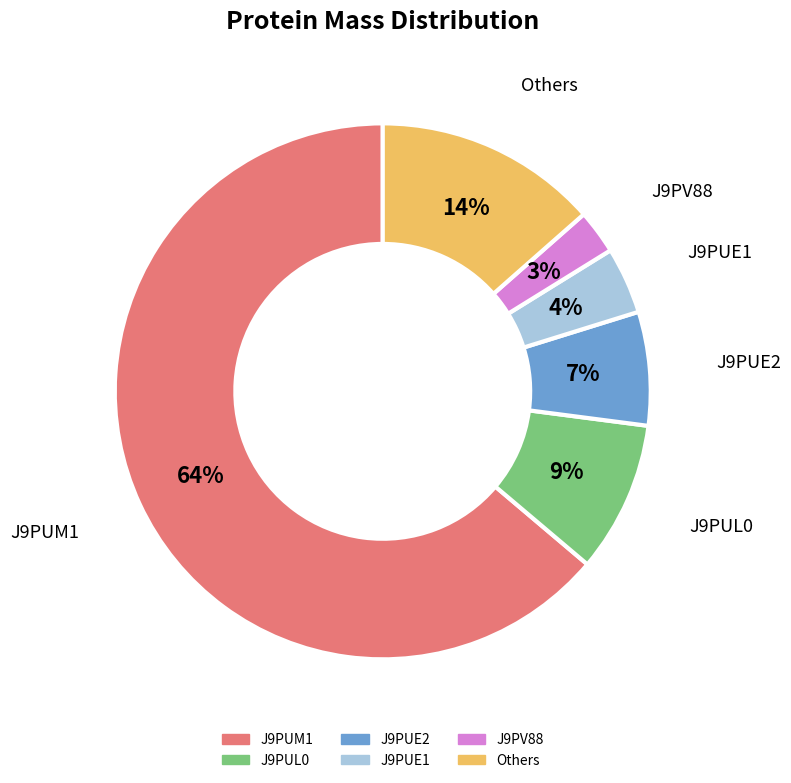

To the nearest percent, what is the average slice percentage?

17%